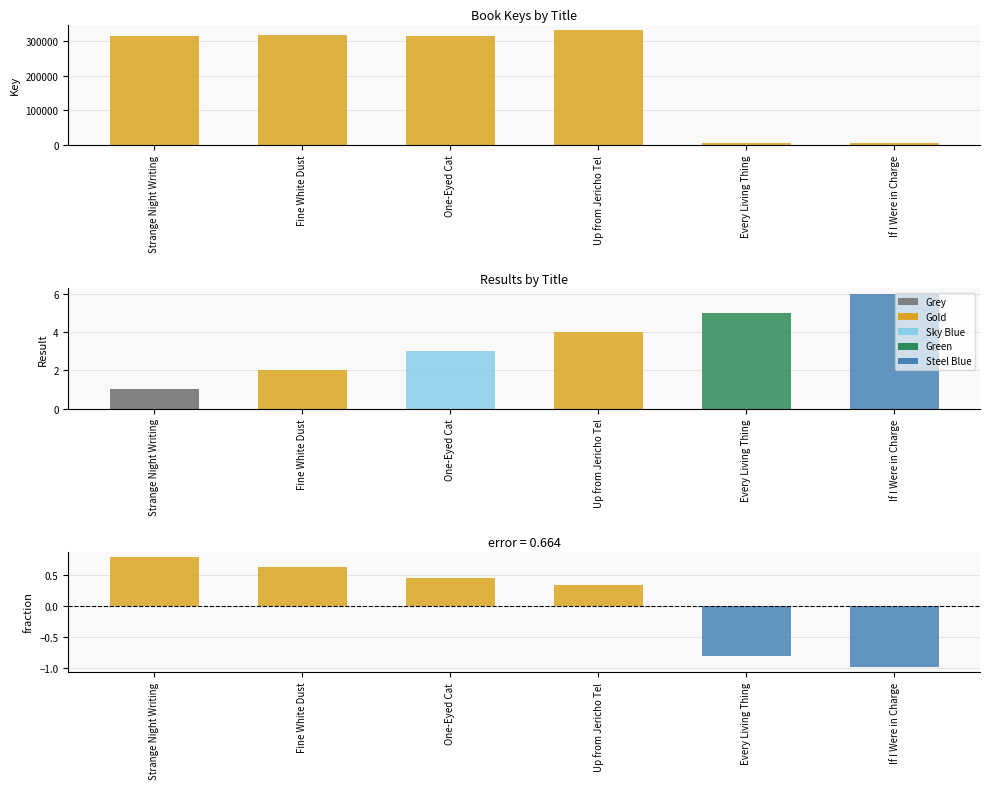

What is the difference between the maximum and minimum values in the error series?

1.8